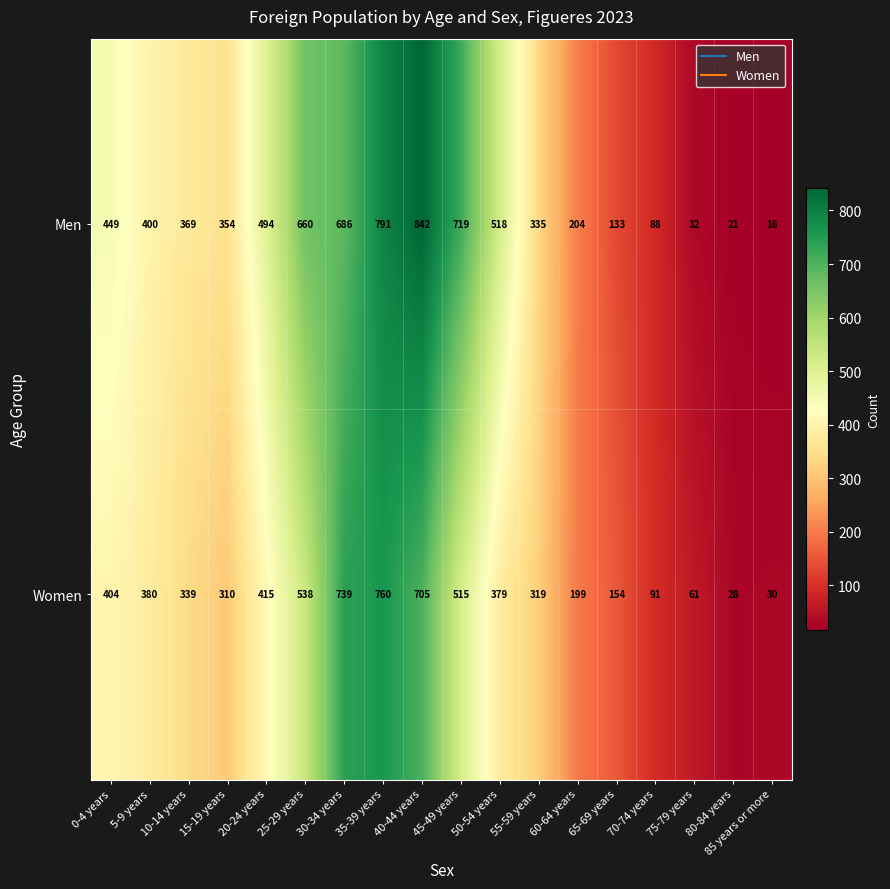

What is the average value of the Men series?

395